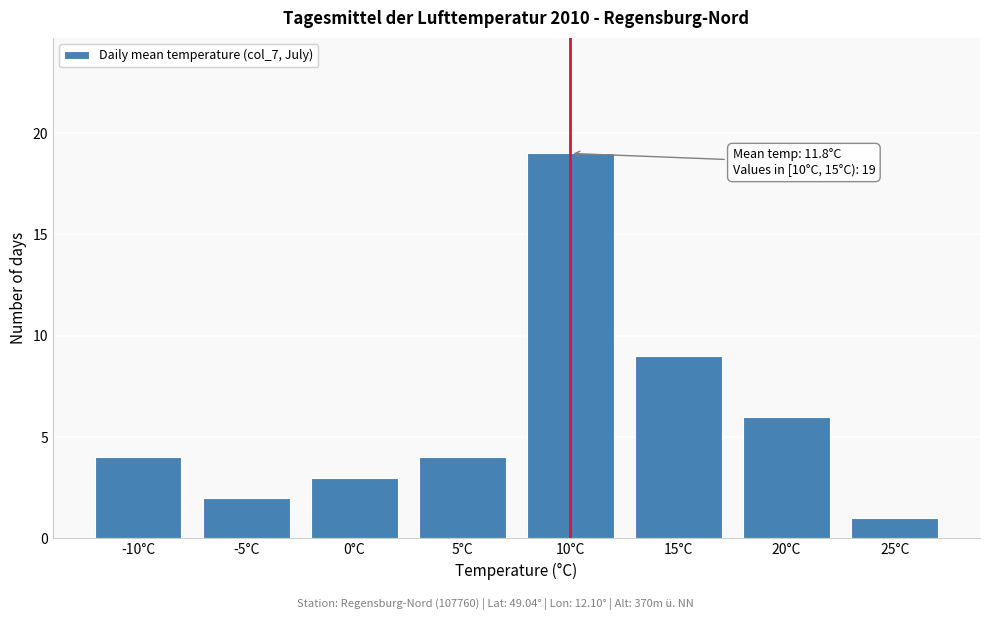

Reading left to right, extract all data points from this chart.

4	2	3	4	19	9	6	1